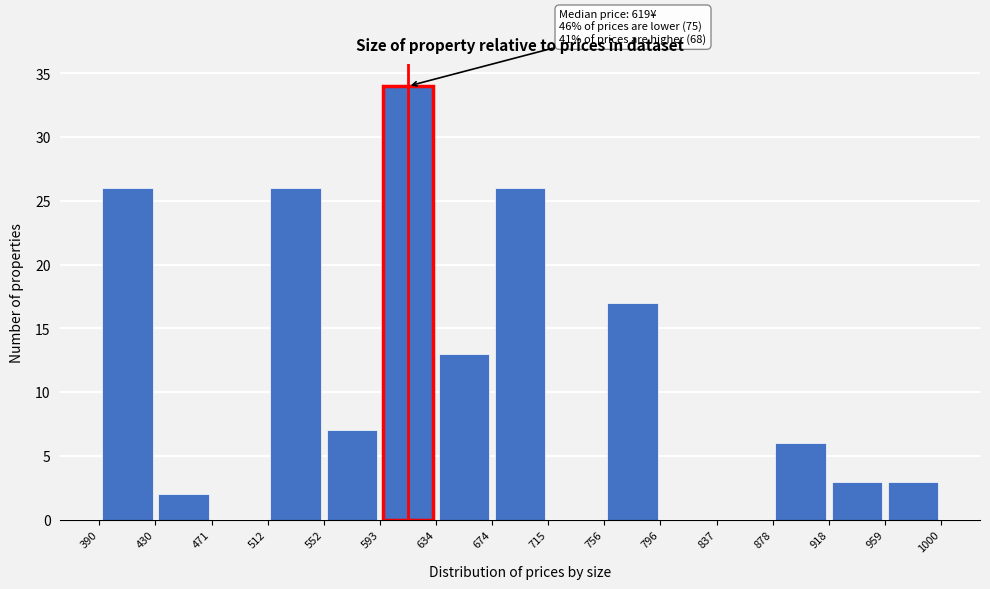

Which range on the x-axis has the tallest bar?

593 to 634